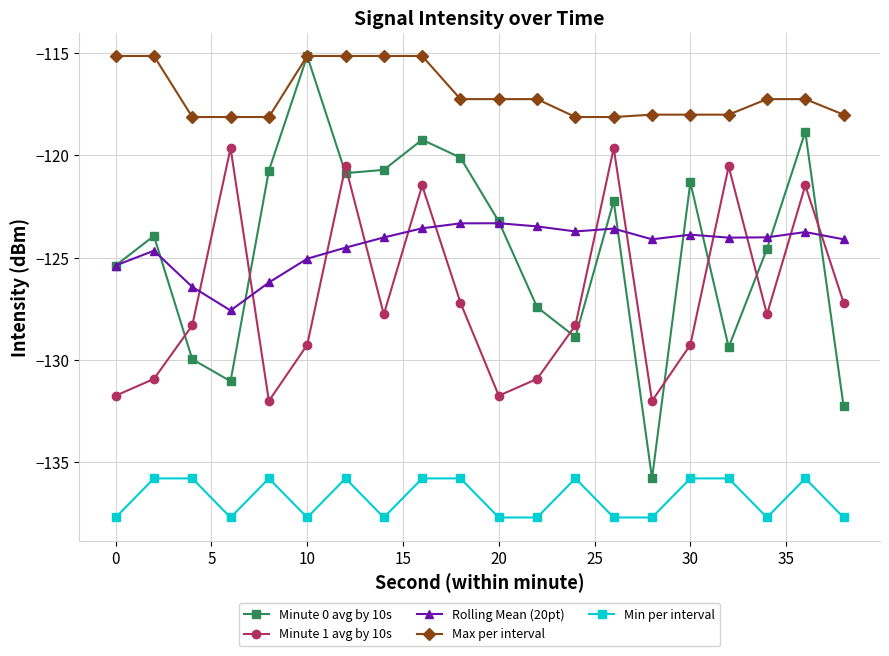

What is the difference between the maximum and minimum values in the Min per interval series?

1.9